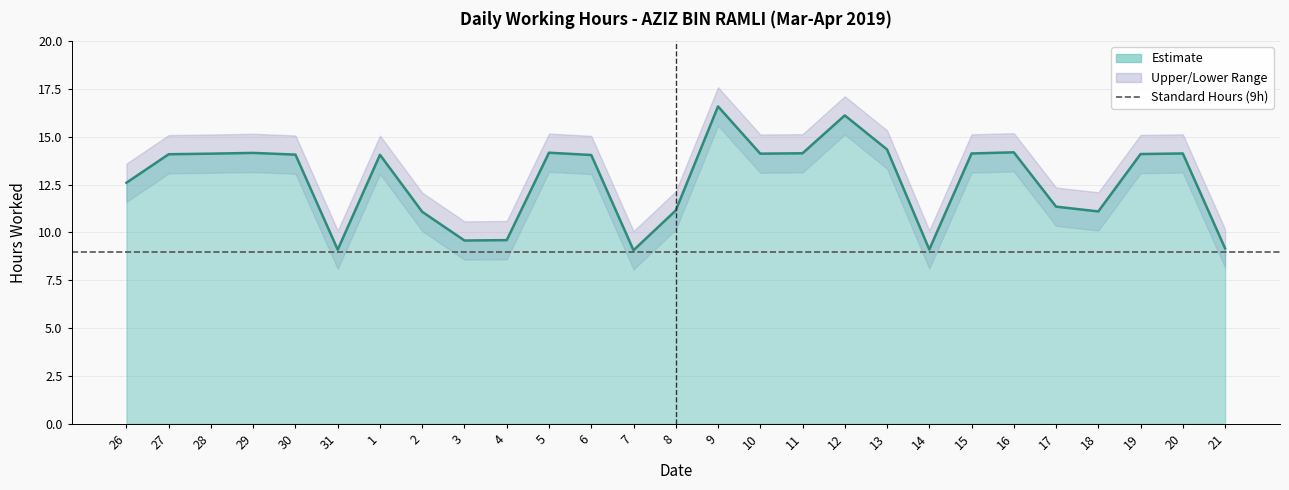

Reading left to right, transcribe all the data shown in this chart.

Hours Worked: 12.6	14.1	14.1	14.2	14.1	9.1	14.1	11.1	9.6	9.6	14.2	14.1	9.1	11.2	16.6	14.1	14.1	16.1	14.3	9.1	14.1	14.2	11.3	11.1	14.1	14.1	9.2
Upper Bound: 13.6	15.1	15.1	15.2	15.1	10.1	15.1	12.1	10.6	10.6	15.2	15.1	10.1	12.2	17.6	15.1	15.1	17.1	15.3	10.1	15.1	15.2	12.3	12.1	15.1	15.1	10.2
Lower Bound: 11.6	13.1	13.1	13.2	13.1	8.1	13.1	10.1	8.6	8.6	13.2	13.1	8.1	10.2	15.6	13.1	13.1	15.1	13.3	8.1	13.1	13.2	10.3	10.1	13.1	13.1	8.2